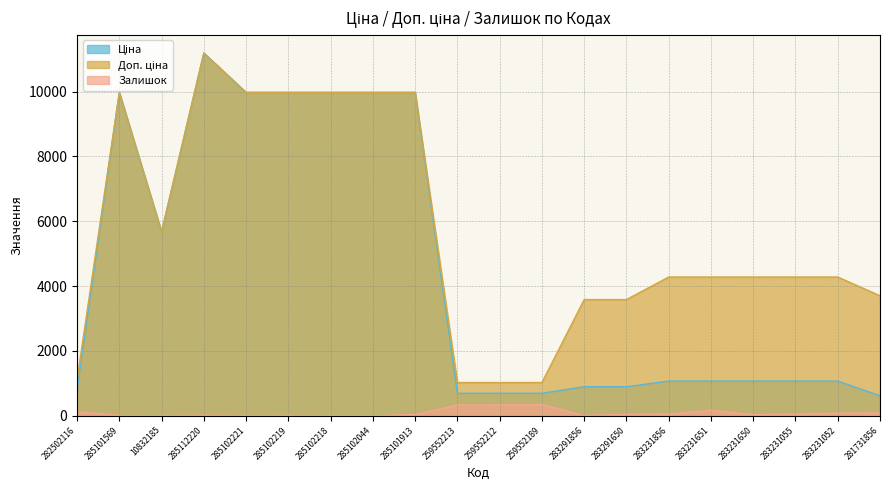

What is the sum of the Ціна values at 285102221 and 285101569?

19950.0